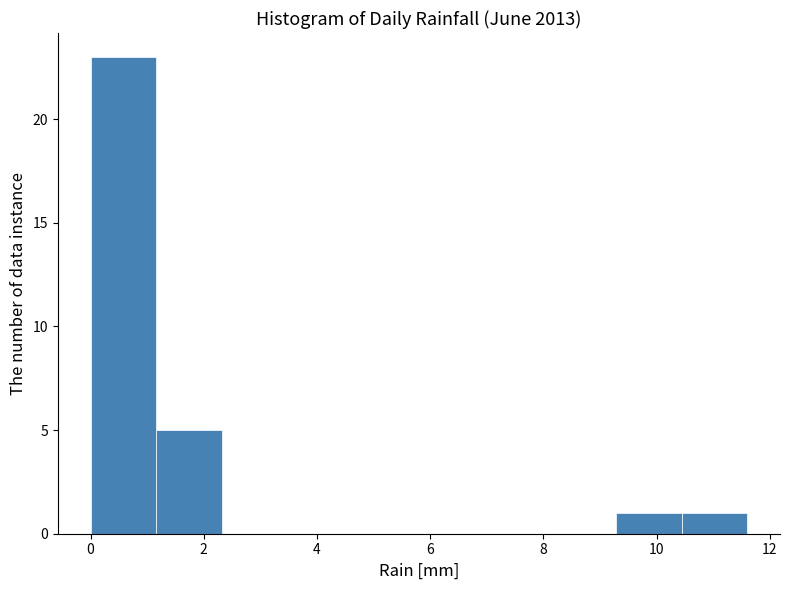

Reading left to right, list every bar in this chart as the range it spans on the x-axis followed by its height. Neither the bar edges nor the heights are printed on the chart, so give them approximately, as read against the axes.

0.00 to 1.16: 23
1.16 to 2.32: 5
2.32 to 3.48: 0
3.48 to 4.64: 0
4.64 to 5.80: 0
5.80 to 6.96: 0
6.96 to 8.12: 0
8.12 to 9.28: 0
9.28 to 10.44: 1
10.44 to 11.60: 1